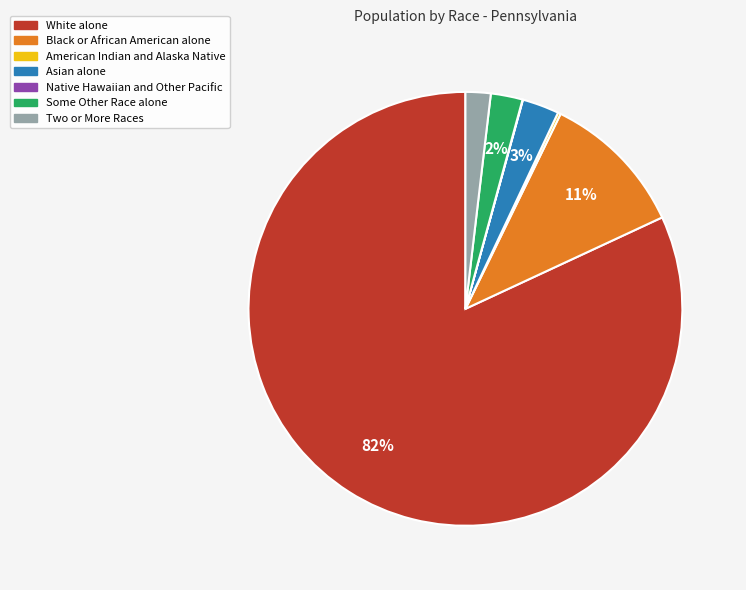

Between Some Other Race alone and Black or African American alone, which is larger?

Black or African American alone